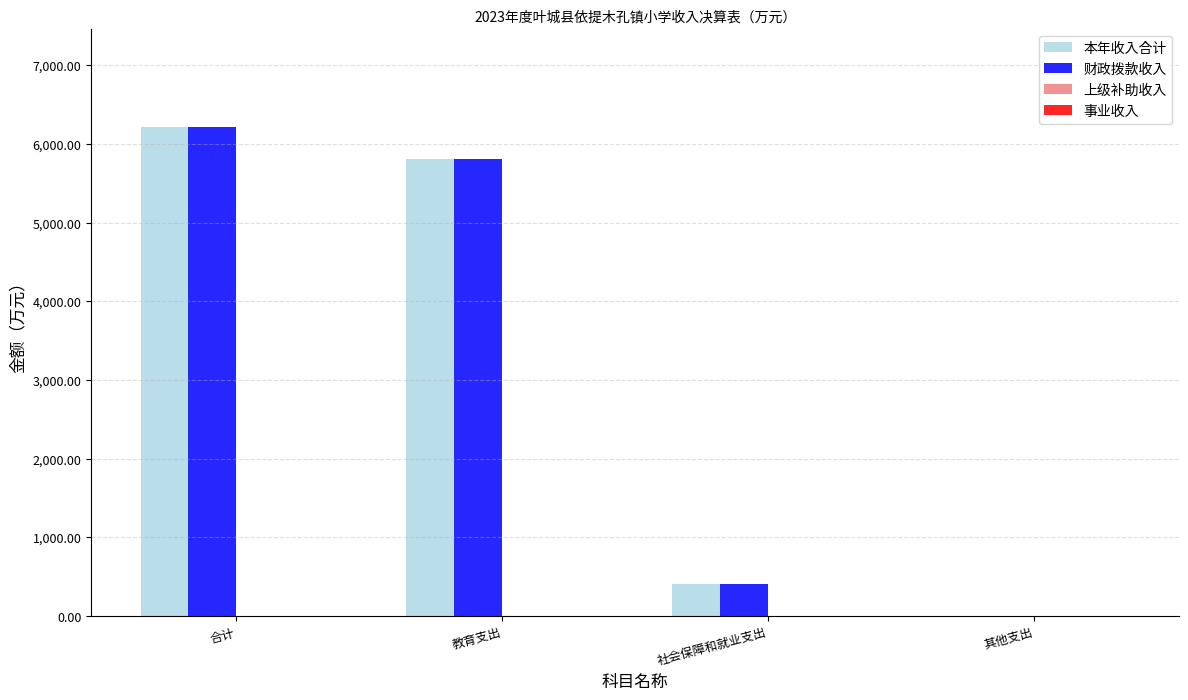

True or false: 本年收入合计 has a value of 3347.7 at 教育支出.

False